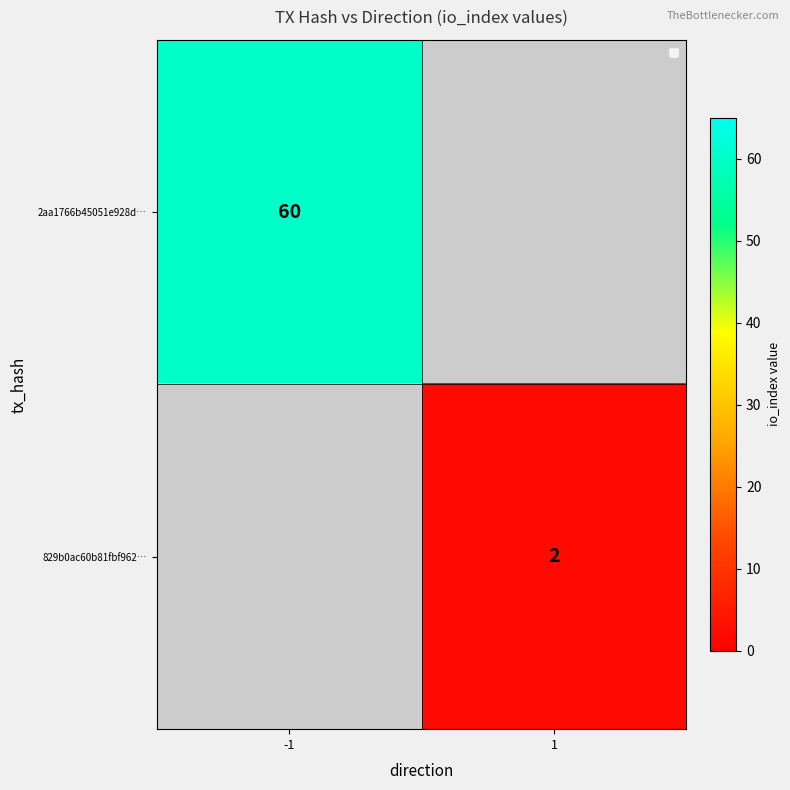

The value of 2aa1766b45051e928d… at -1 is 35. True or false?

False